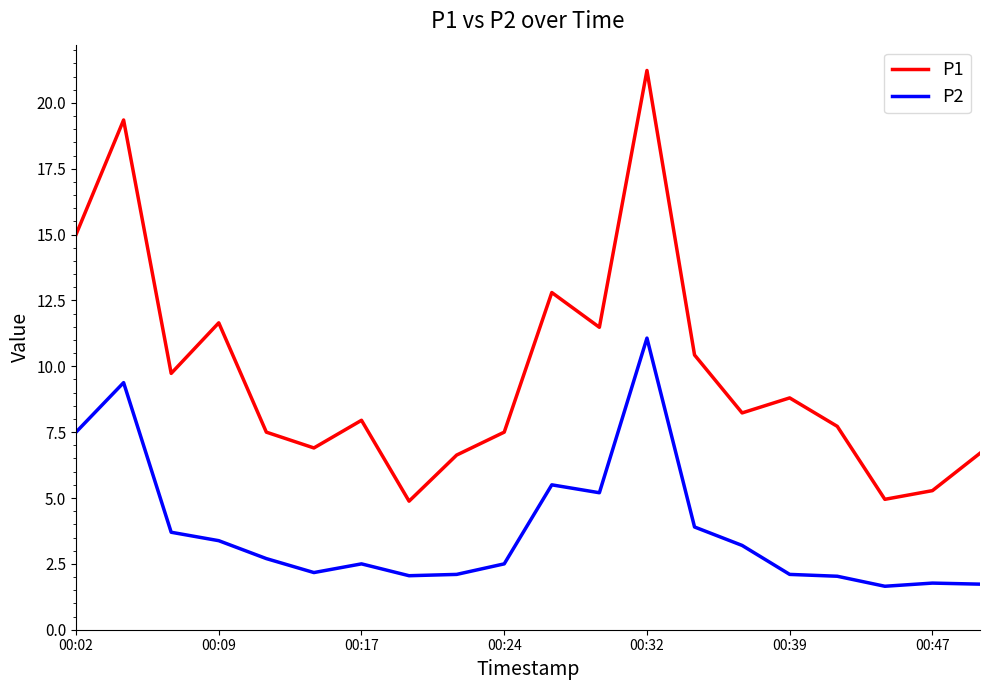

In P2, how many points are higher than both neighbors (excluding endpoints)?

5